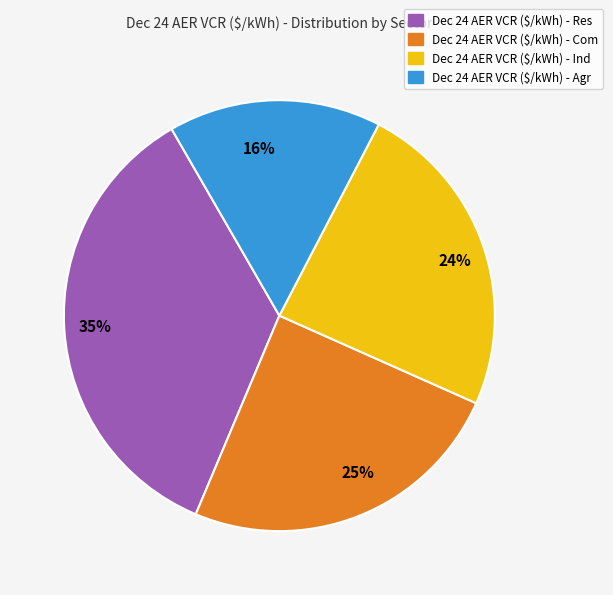

To the nearest percent, what is the average slice percentage?

25%